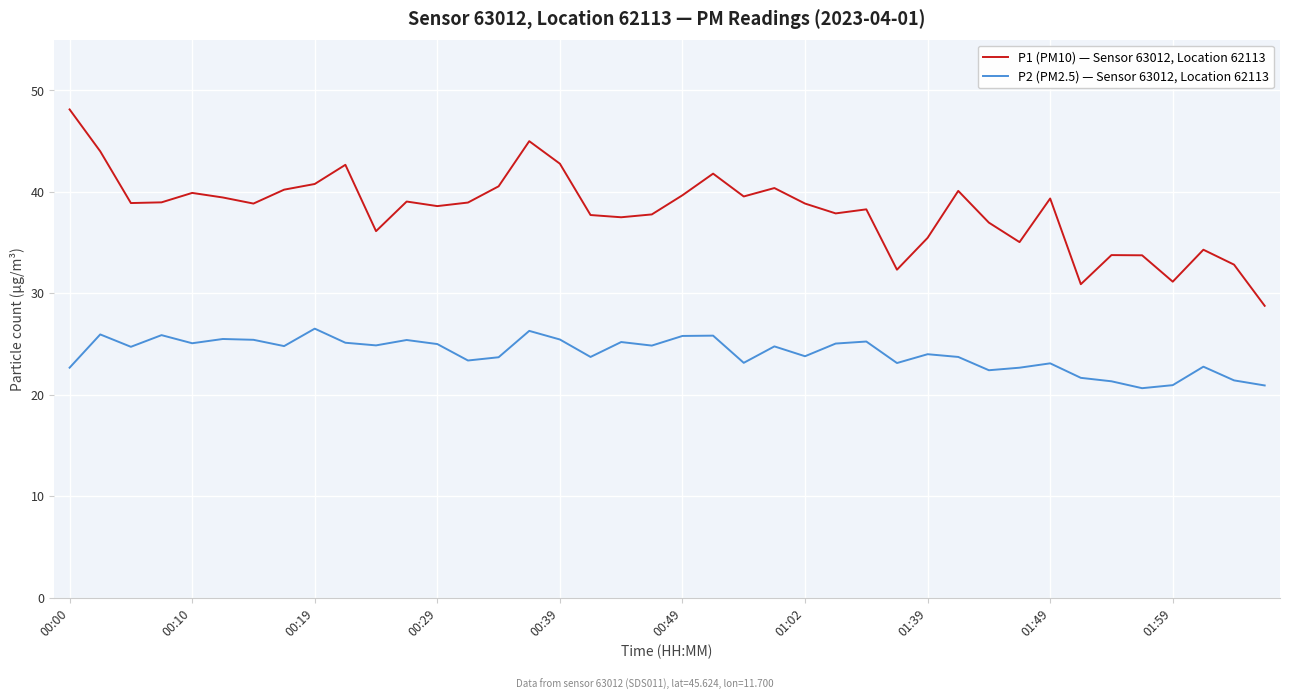

True or false: P2 (PM2.5) — Sensor 63012, Location 62113 and P1 (PM10) — Sensor 63012, Location 62113 cross at least once.

False